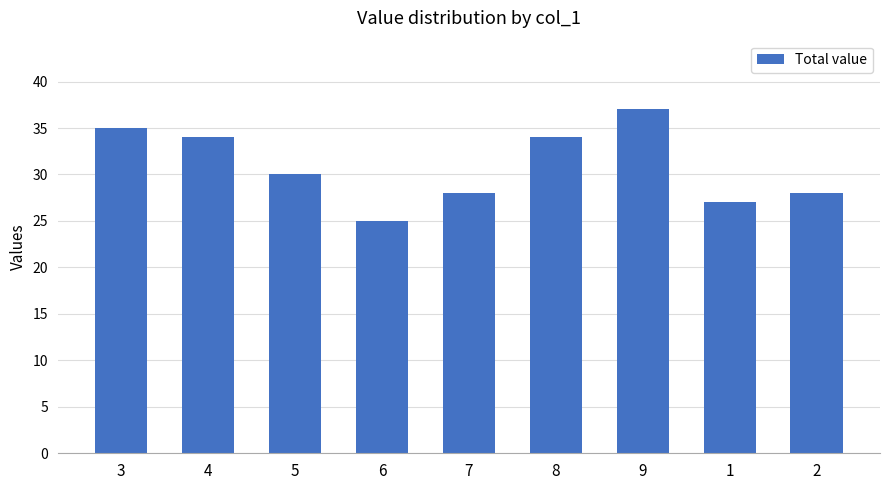

Where does the data first go above 30?

3